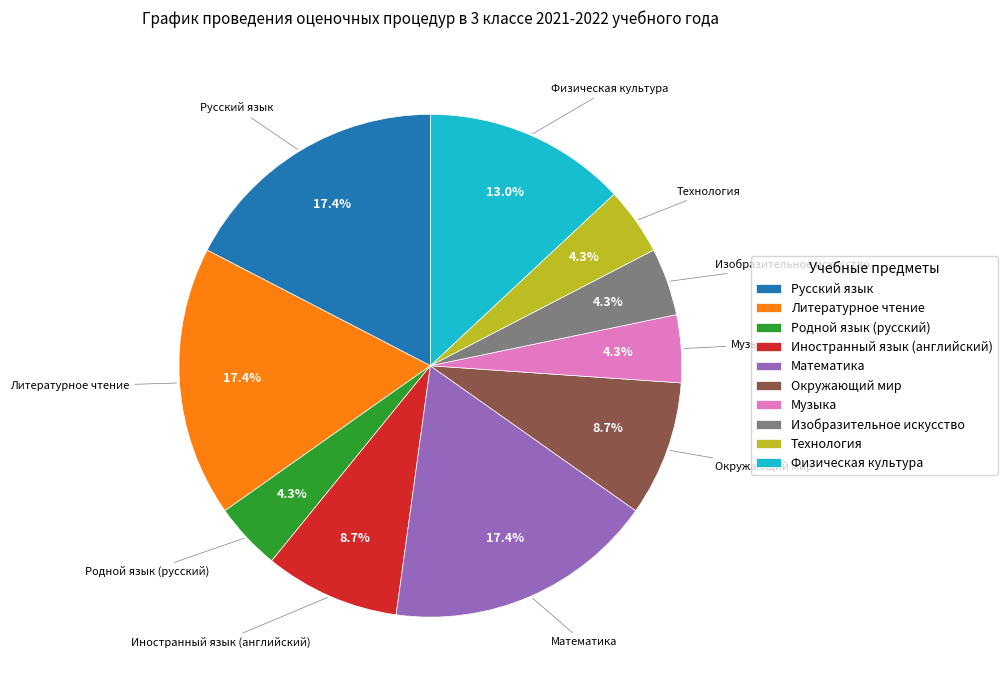

What is the ratio of the value at Окружающий мир to the value at Физическая культура?

0.7